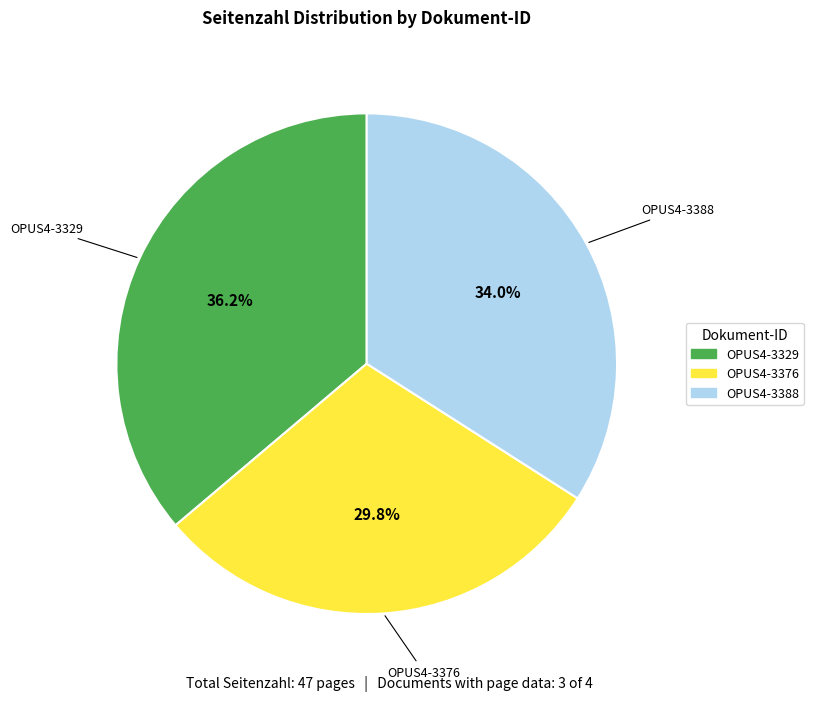

Is there any slice that represents more than half of the pie?

No